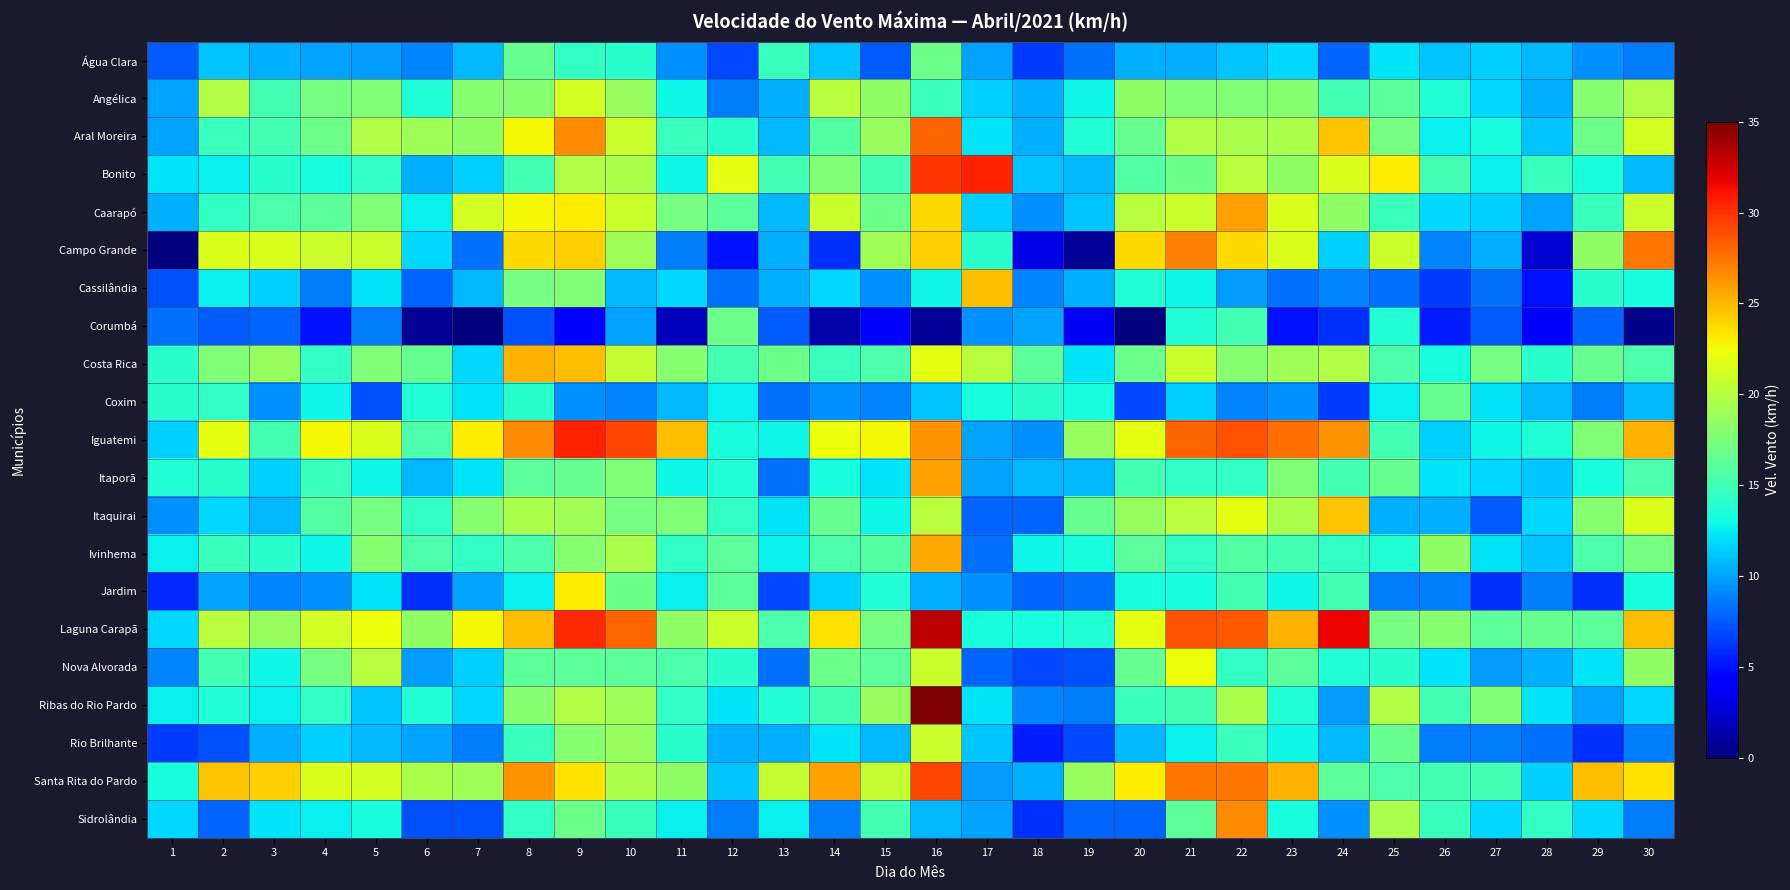

Between 19 and 16, which is larger?

16